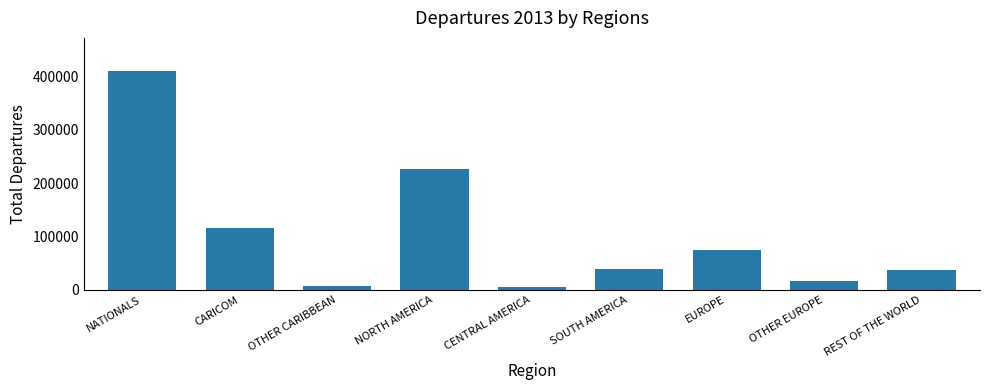

What is the label of the 2nd bar from the left?

CARICOM